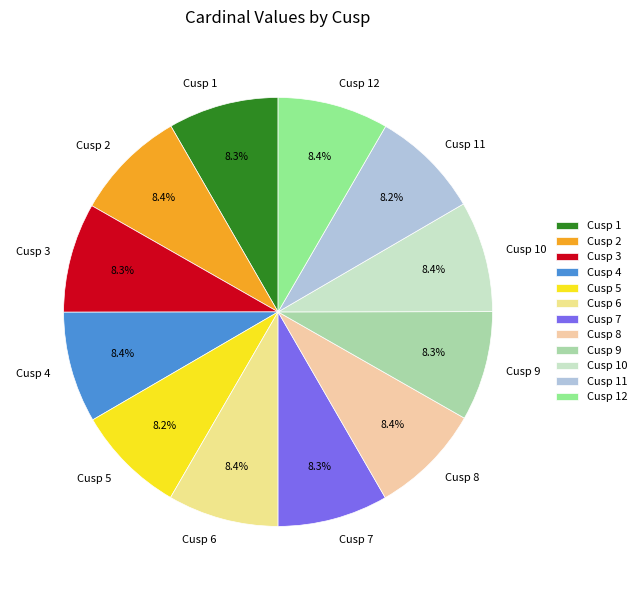

Does Cusp 11 represent more than half of the total?

No